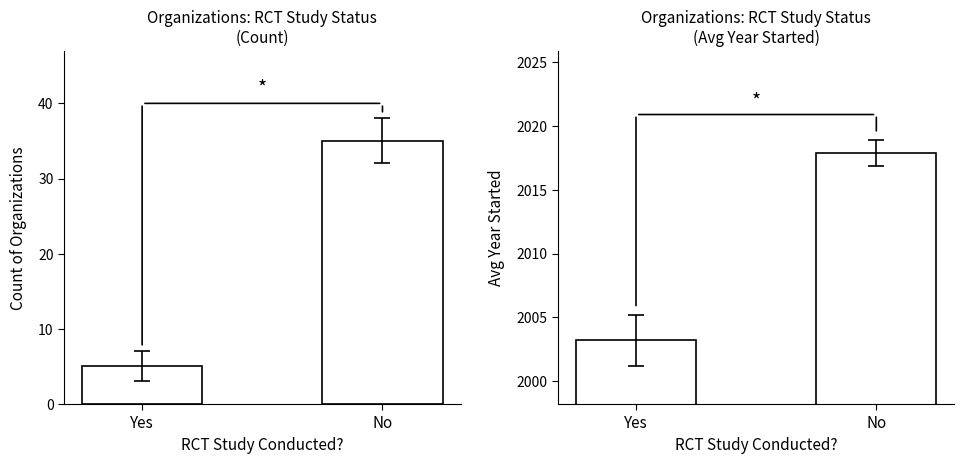

Reading left to right, extract all data points from this chart.

Count of Organizations: Yes=5.0	No=35.0
Avg Year Started: Yes=2003.2	No=2017.9